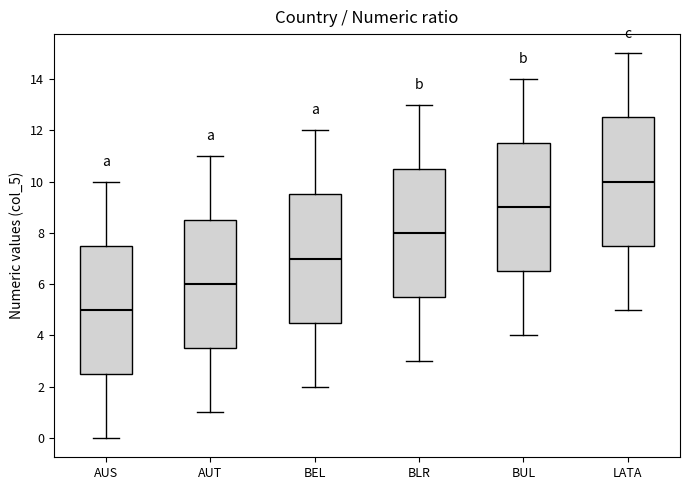

Where is the upper edge of the box for BUL on the y-axis? The values are not printed on the chart, so give them approximately, as read against the axis.

11.6